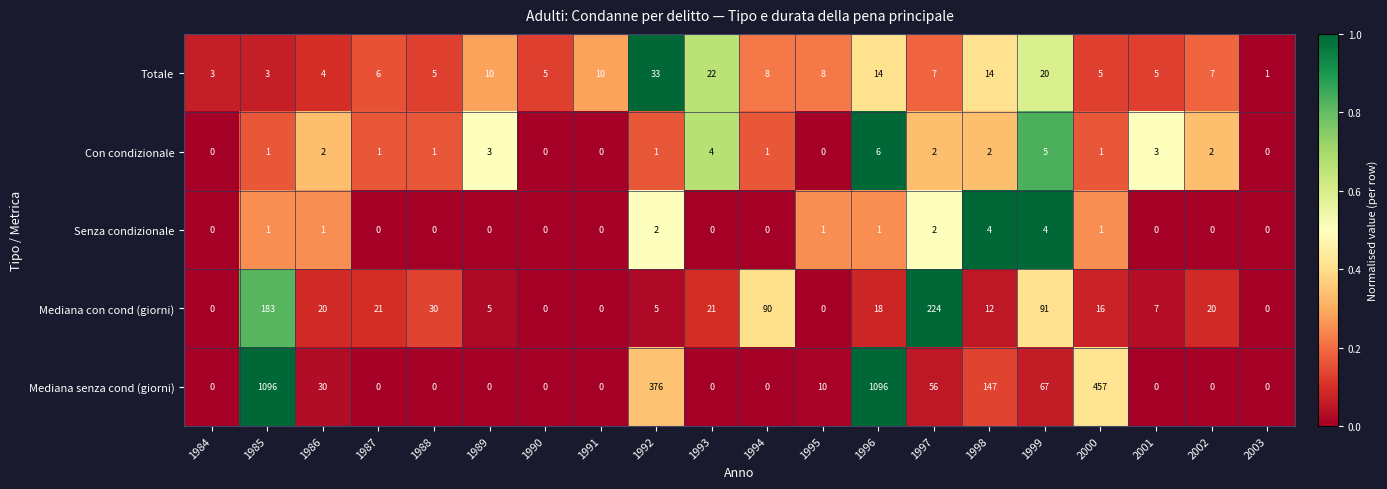

Which series has the widest spread of values?

Mediana senza cond (giorni)